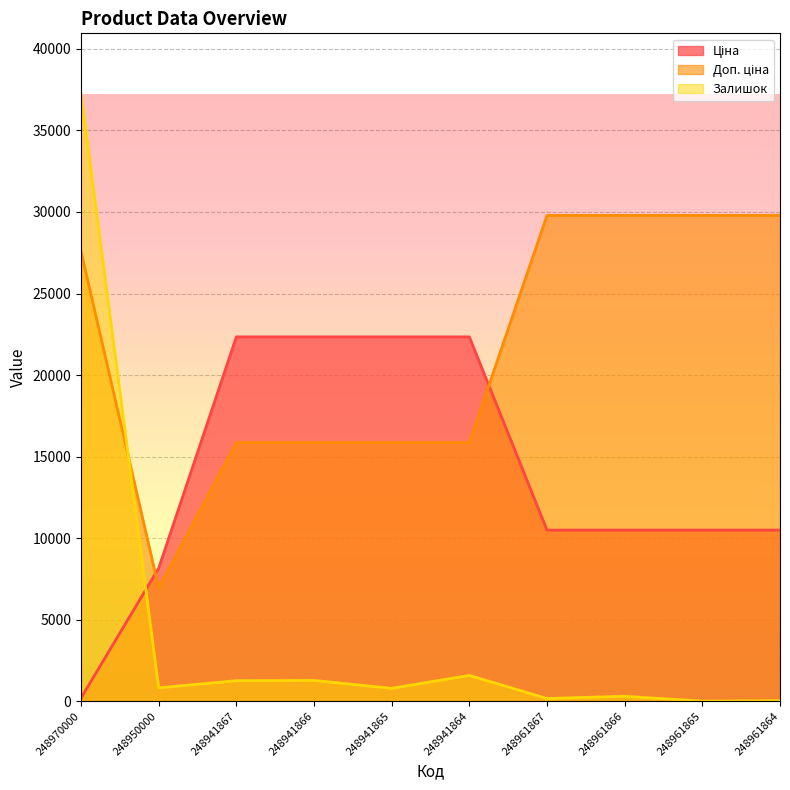

What is the label of the 8th point from the right?

248941867